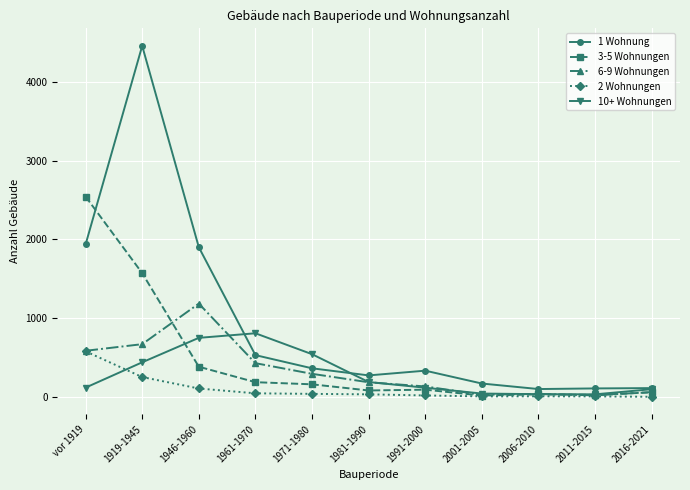

In 2 Wohnungen, how many points are lower than both neighbors (excluding endpoints)?

1